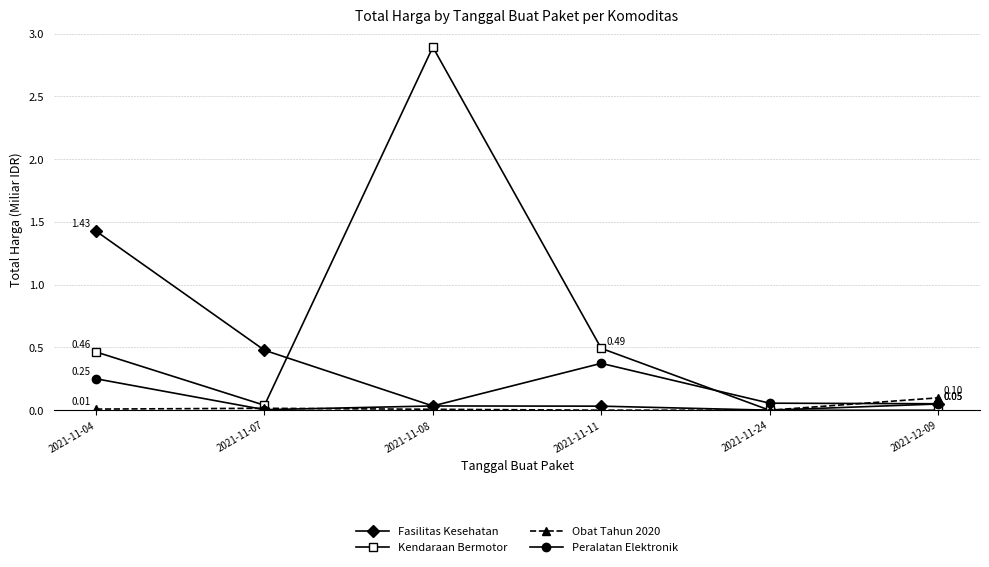

Which series has the largest total across all categories?

Kendaraan Bermotor